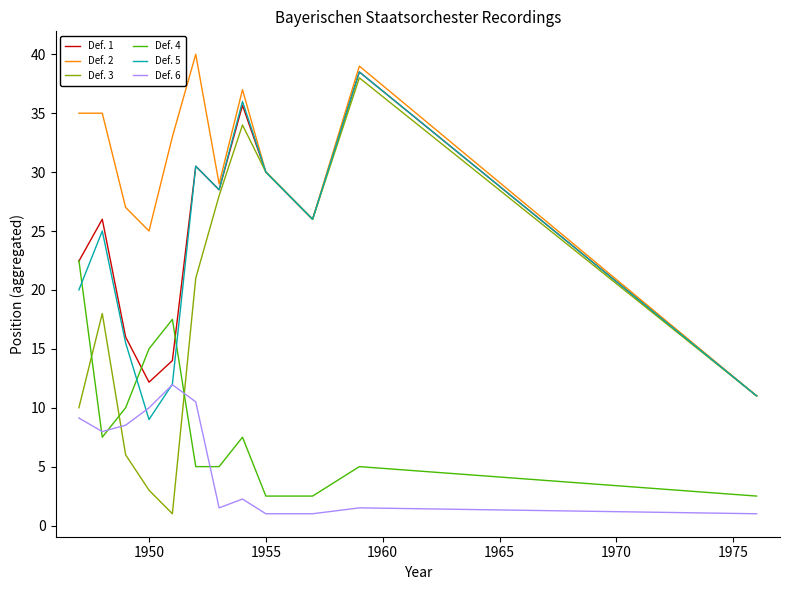

True or false: Def. 2 and Def. 4 cross at least once.

False